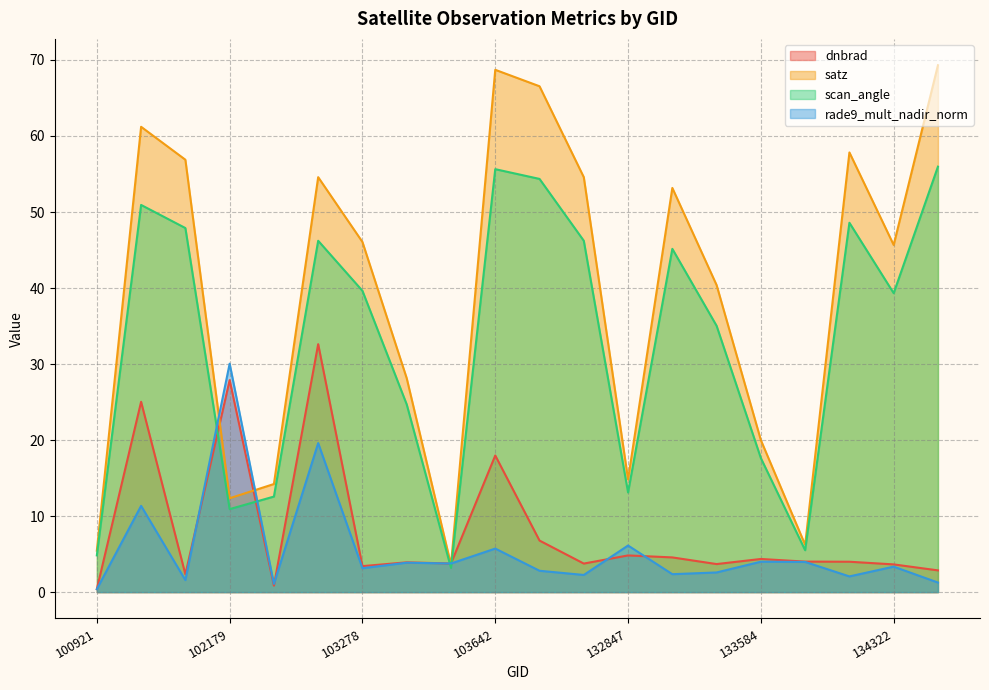

Where is the first local minimum for dnbrad?

101917